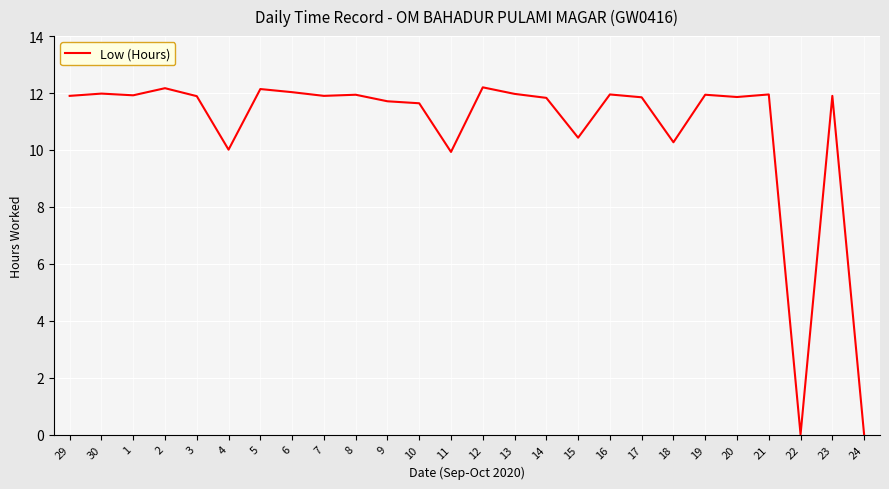

Is this an area chart (filled region under the line)?

No